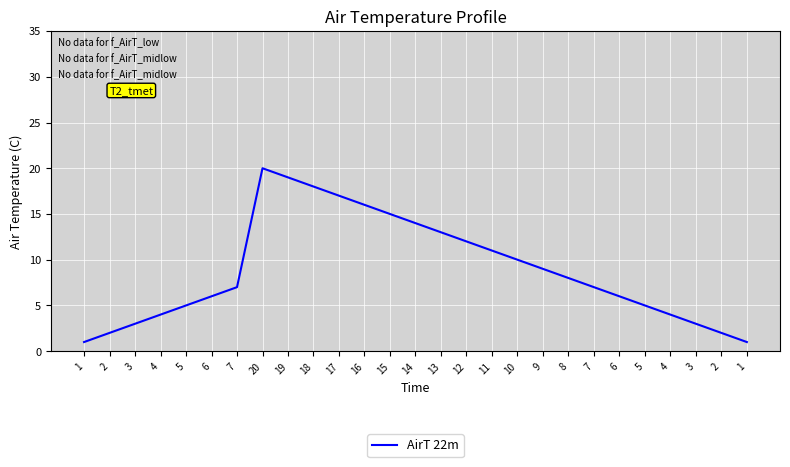

What is the minimum value shown in the chart?

1